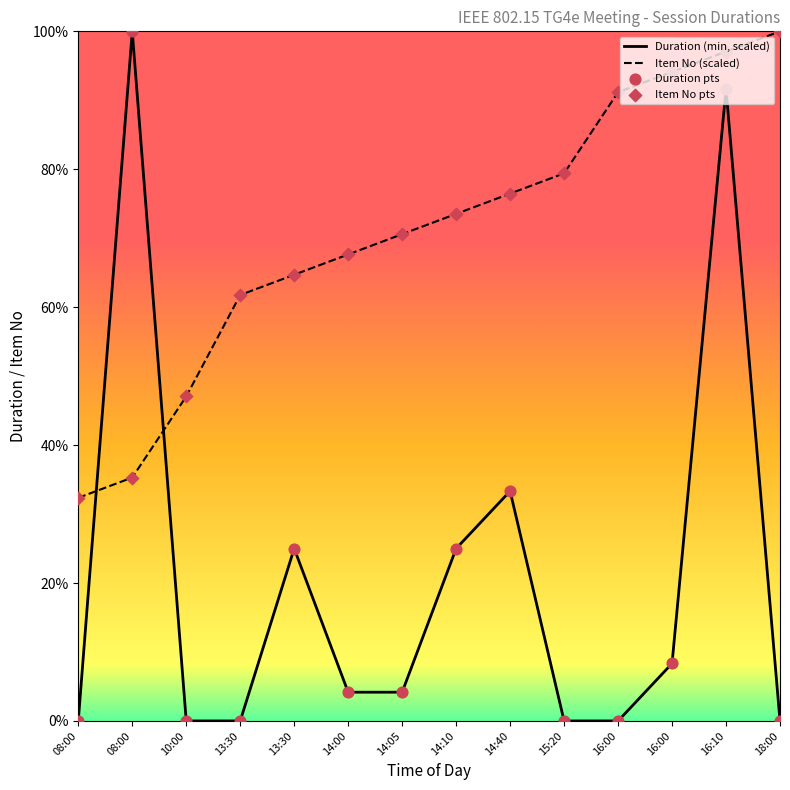

Which series reaches the minimum Y coordinate?

Duration (min, scaled)